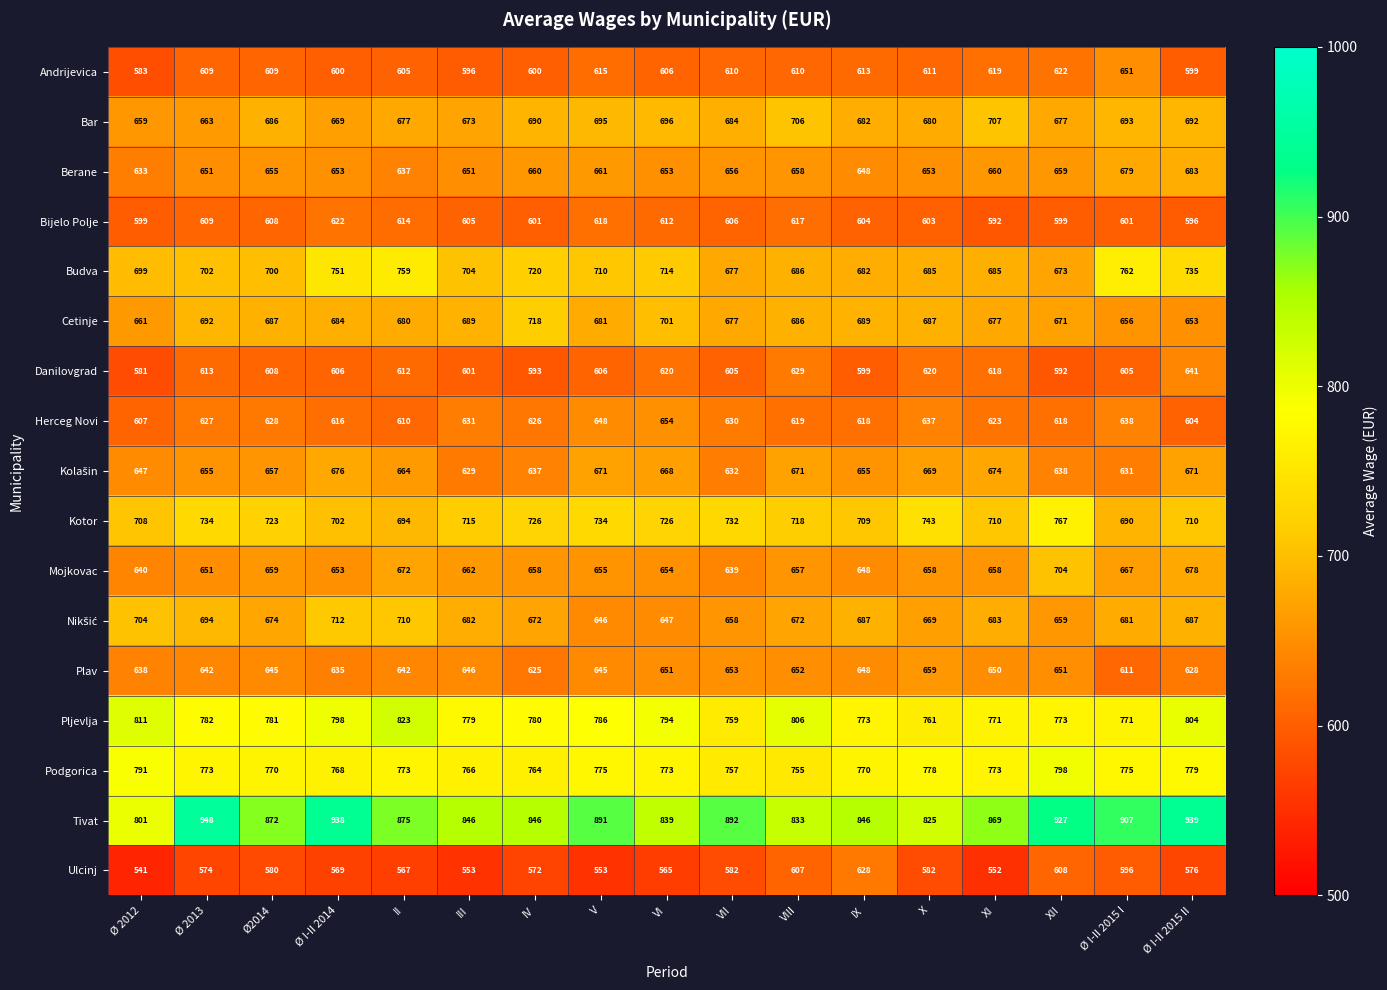

Which label corresponds to the smallest value in the chart?

Ø 2012